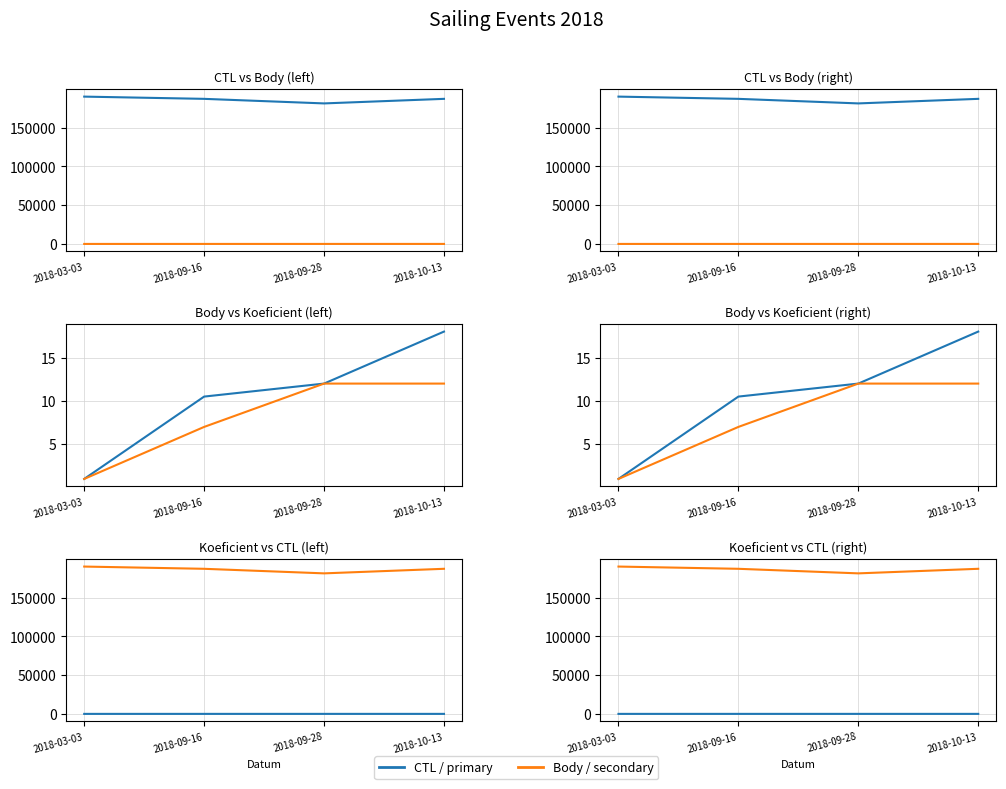

True or false: Body and CTL intersect in this chart.

False